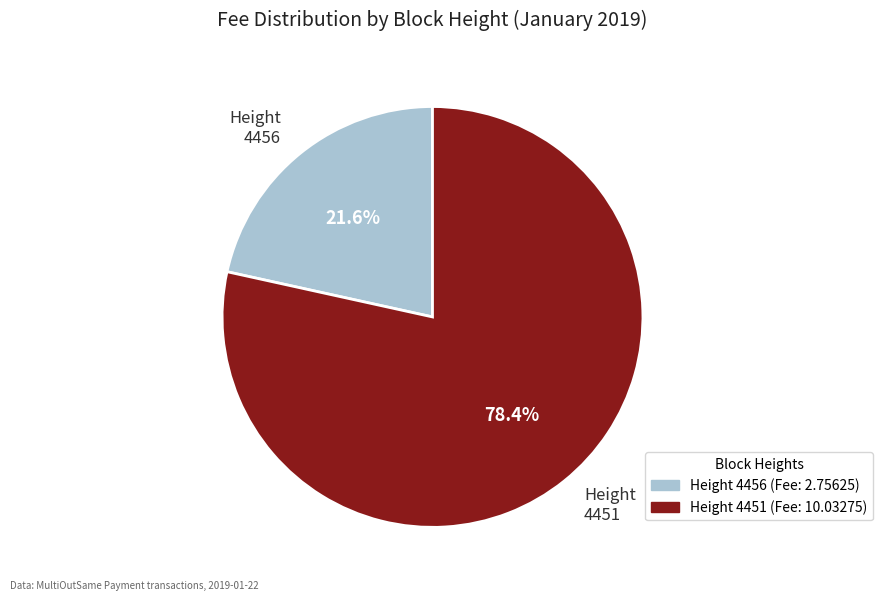

Which slice is the smallest?

Height 4456